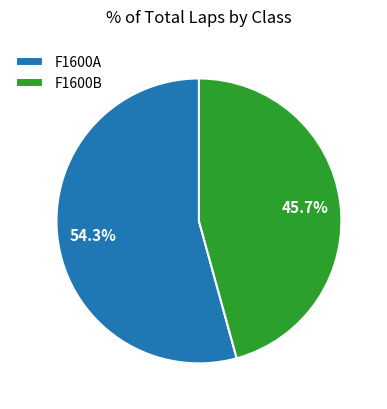

To the nearest percent, what is the difference between the F1600B and F1600A slice percentages?

9%